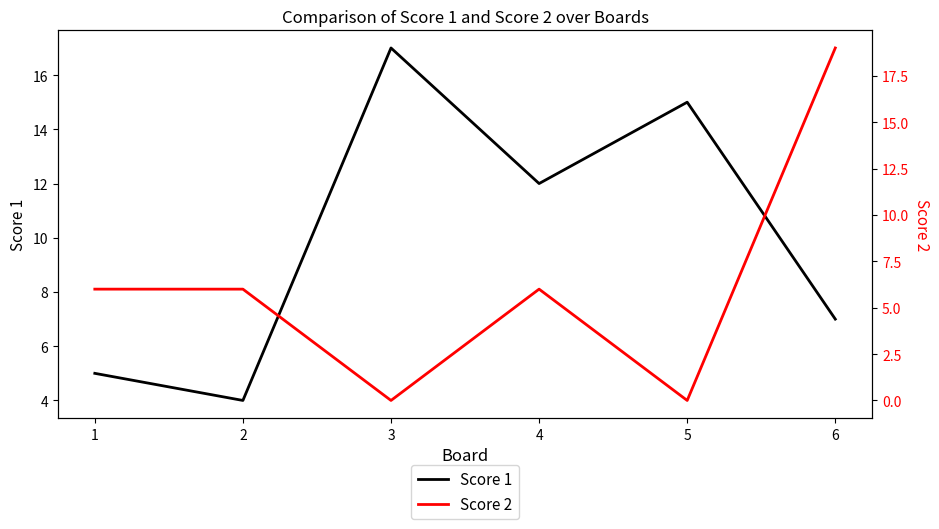

How many data points does each series have?

6